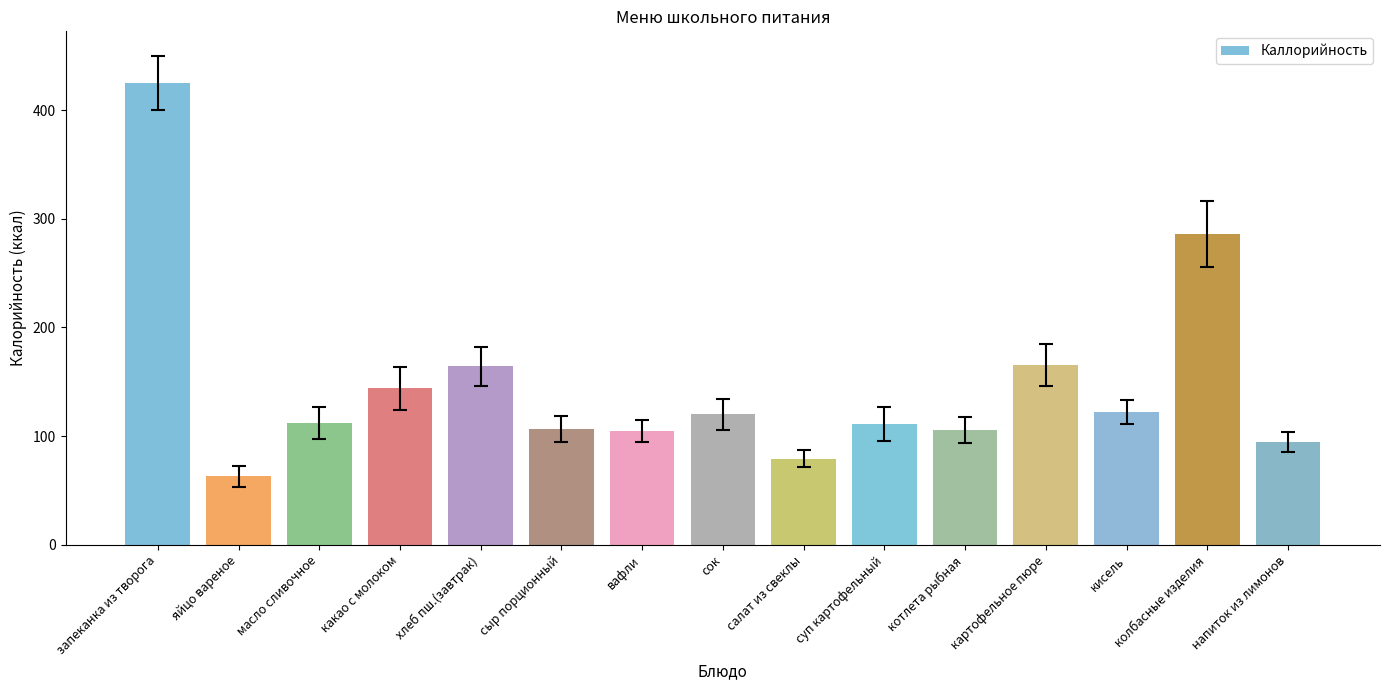

How many data points are above 112?

8